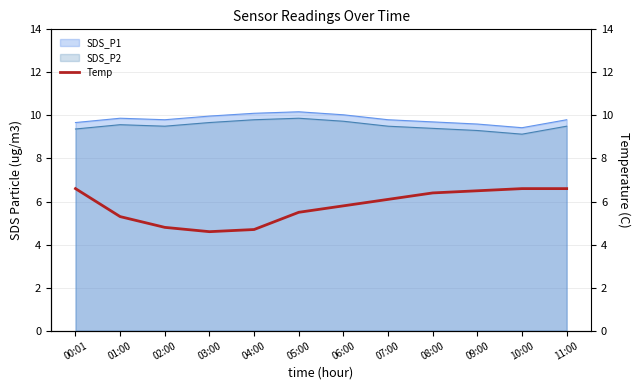

At which category does the data reach its first local valley?

03:00